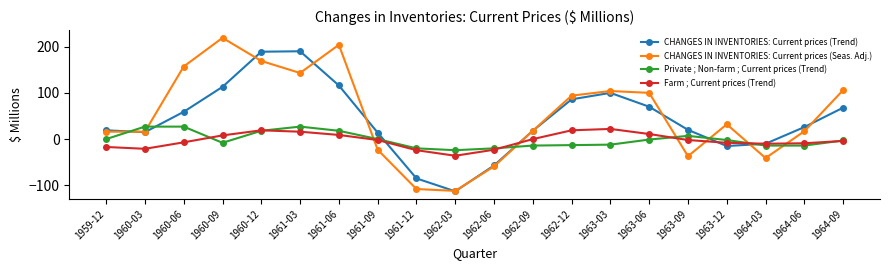

What is the difference between the maximum and minimum values in the CHANGES IN INVENTORIES: Current prices (Seas. Adj.) series?

331